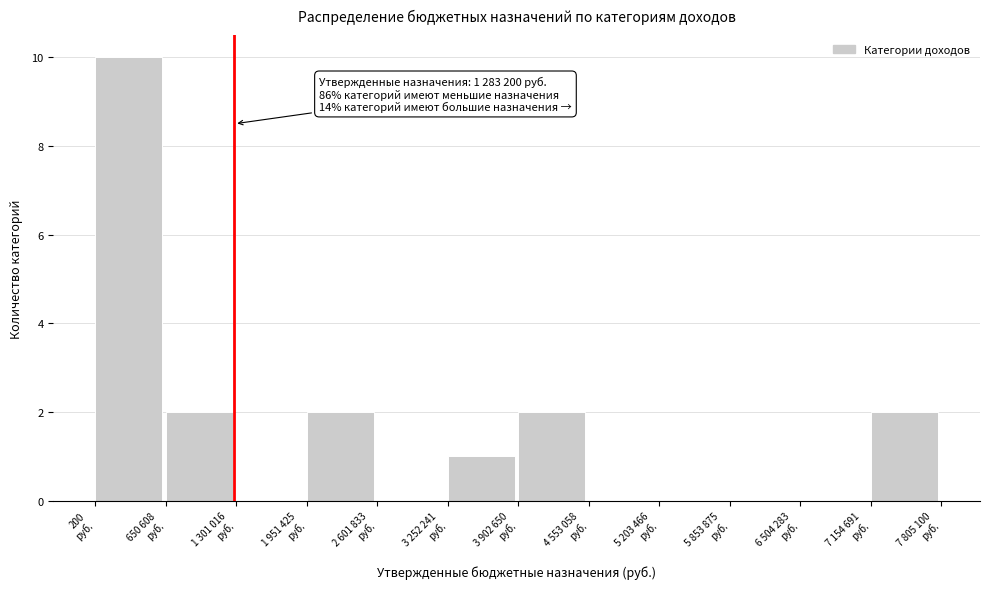

What is the sum of all values?

19